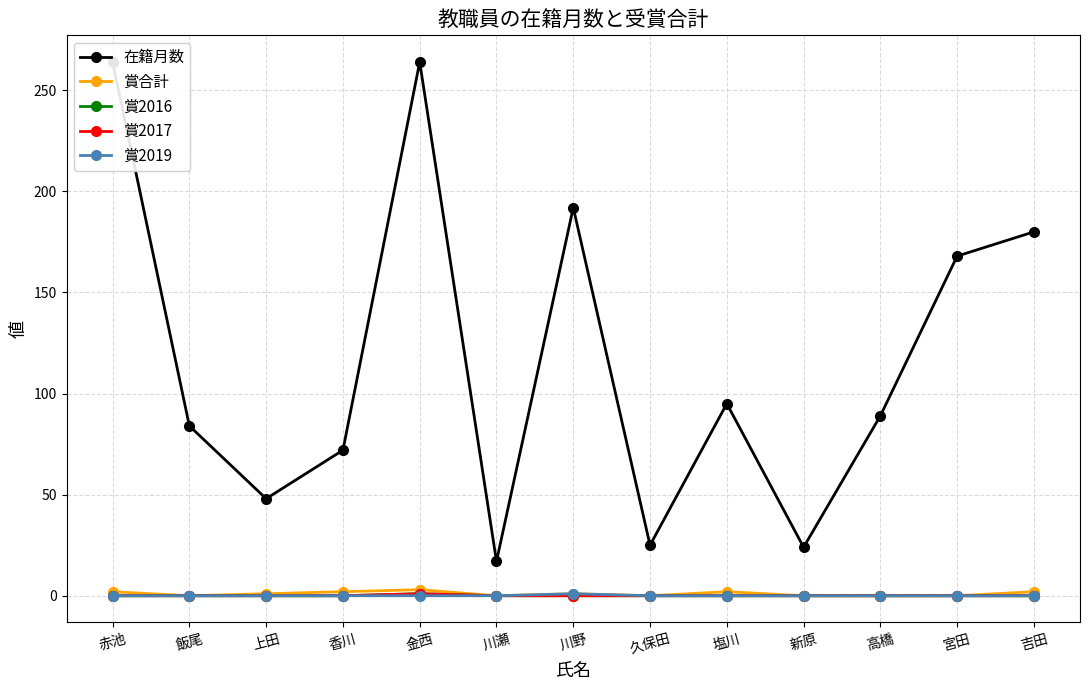

What position from the right is 香川?

10